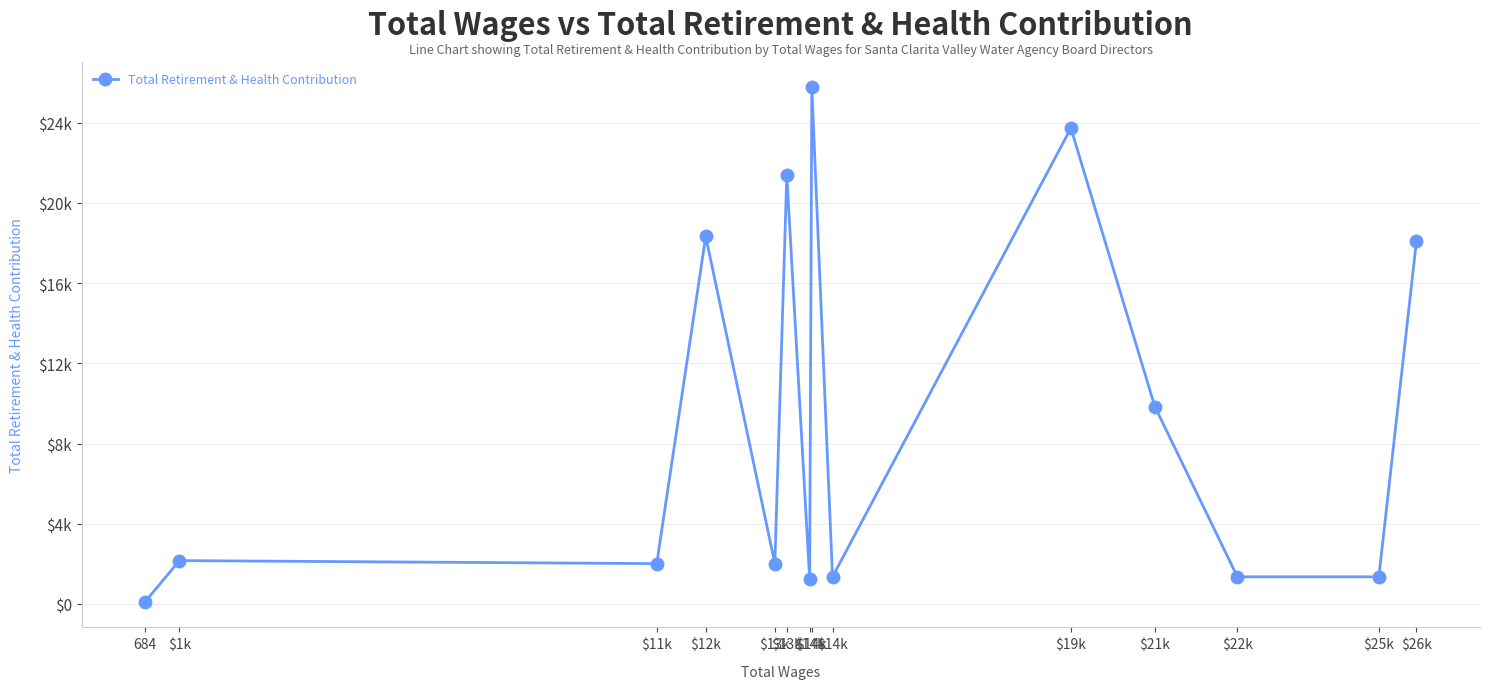

Approximately how many times larger is the value at $11k compared to $19k?

0.1